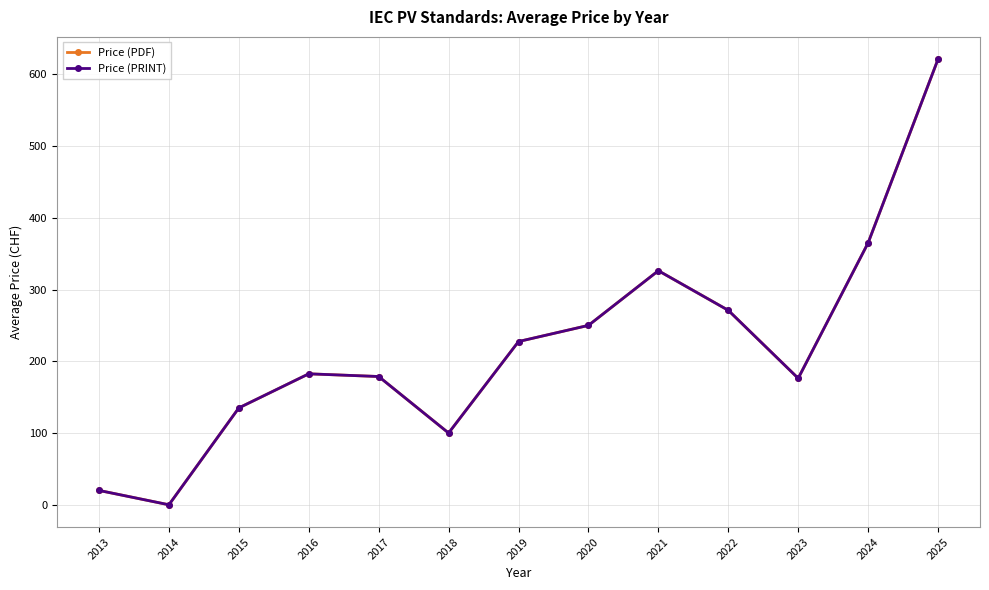

Reading left to right, transcribe all the data shown in this chart.

Price (PDF): 2013=20.0	2014=0.0	2015=135.0	2016=182.5	2017=178.8	2018=100.0	2019=227.5	2020=250.0	2021=326.2	2022=271.0	2023=176.2	2024=365.0	2025=621.0
Price (PRINT): 2013=20.0	2014=0.0	2015=135.0	2016=182.5	2017=178.8	2018=100.0	2019=227.5	2020=250.0	2021=326.2	2022=271.0	2023=176.2	2024=365.0	2025=621.0